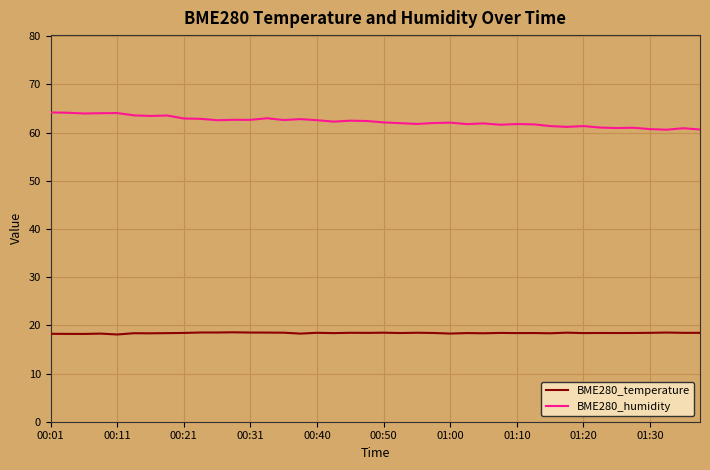

What is the highest value of the BME280_humidity series?

64.2